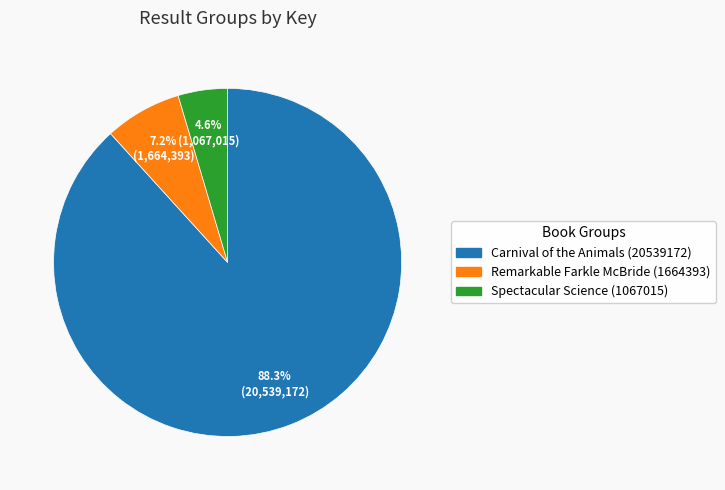

To the nearest percent, what is the difference between the Remarkable Farkle McBride (1664393) and Spectacular Science (1067015) slice percentages?

3%